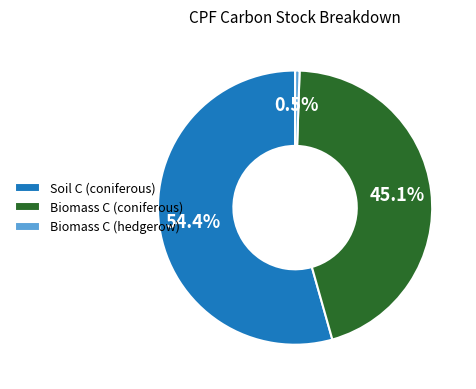

Which slice is the smallest?

Biomass C (hedgerow)